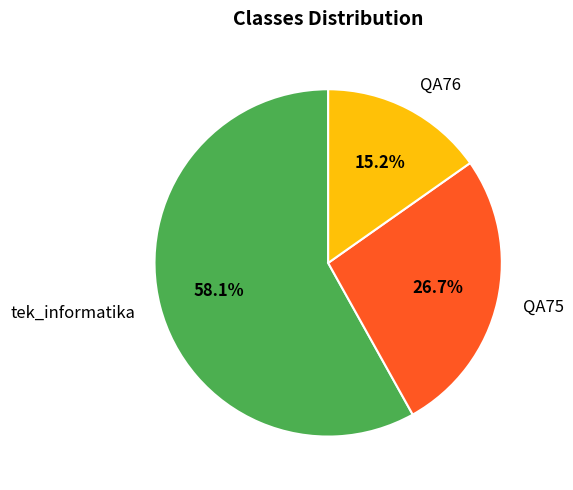

To the nearest percent, what is the difference between the largest and smallest slice percentages?

43%